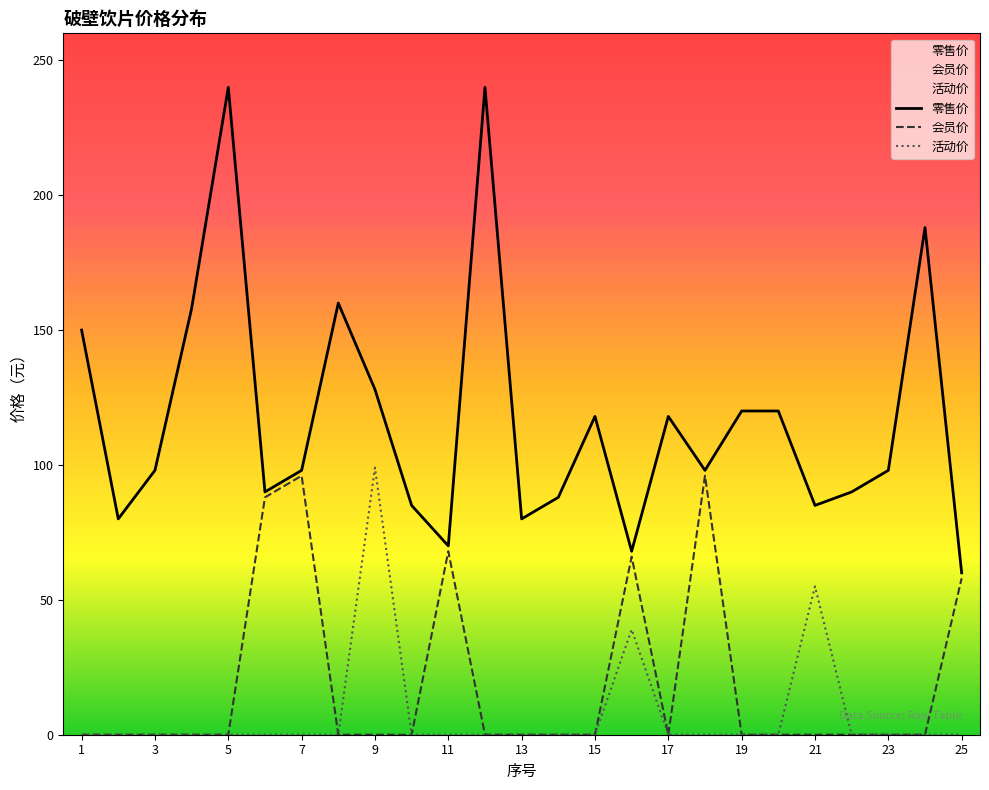

Is it true that 会员价 equals -53 at 17?

False